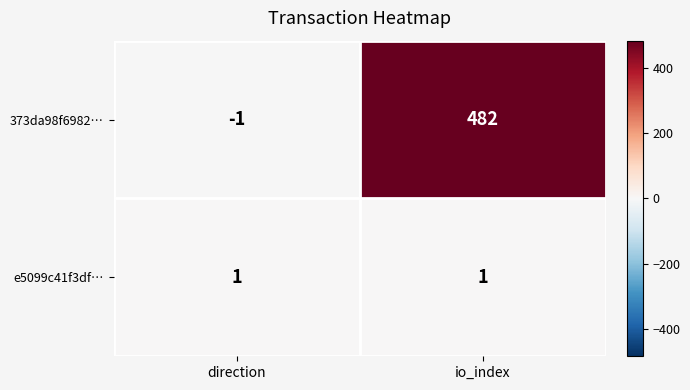

What is the minimum value shown in the chart?

-1